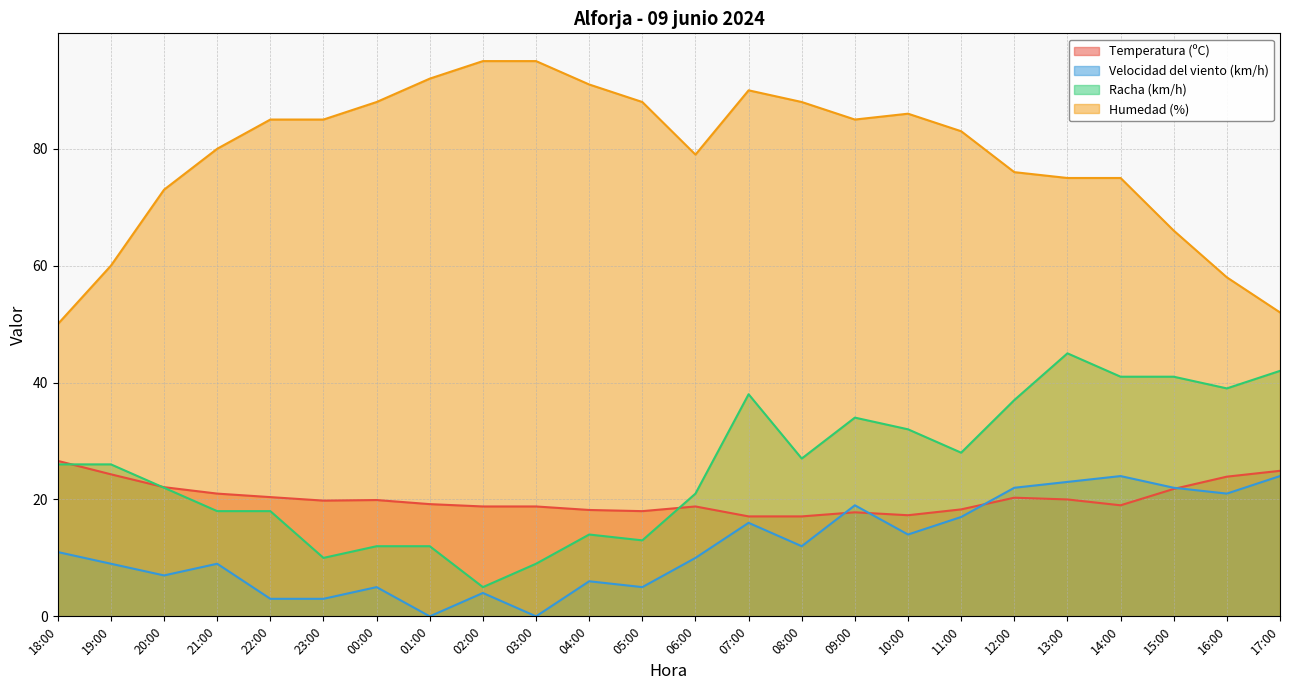

Is it true that Temperatura (ºC) equals 5.1 at 09:00?

False